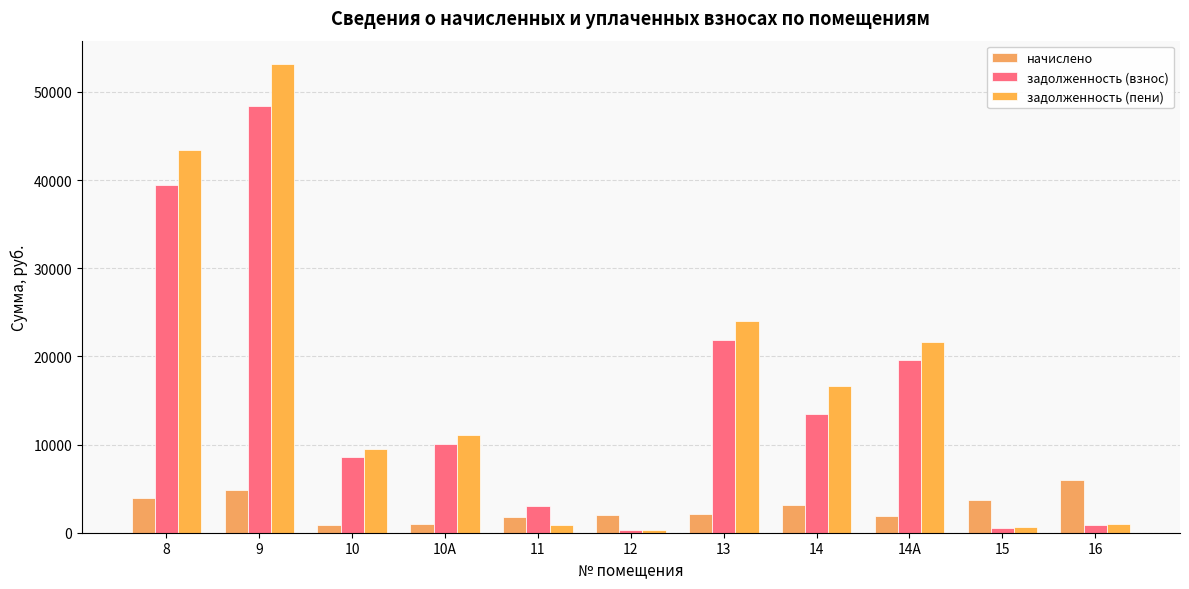

What is the label of the 5th bar from the left?

11